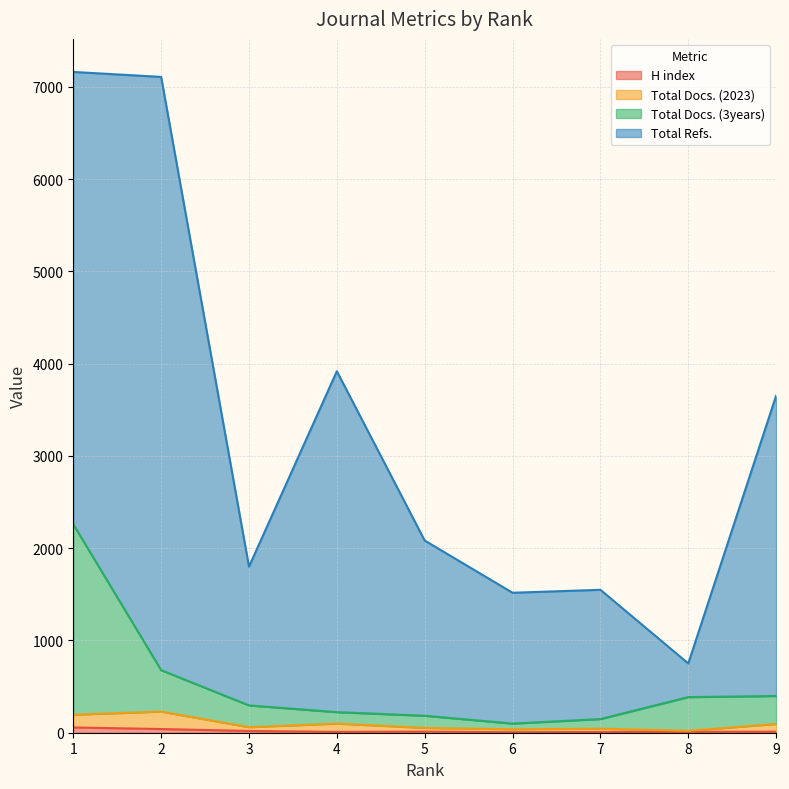

How many interior local peaks does the H index series have?

1